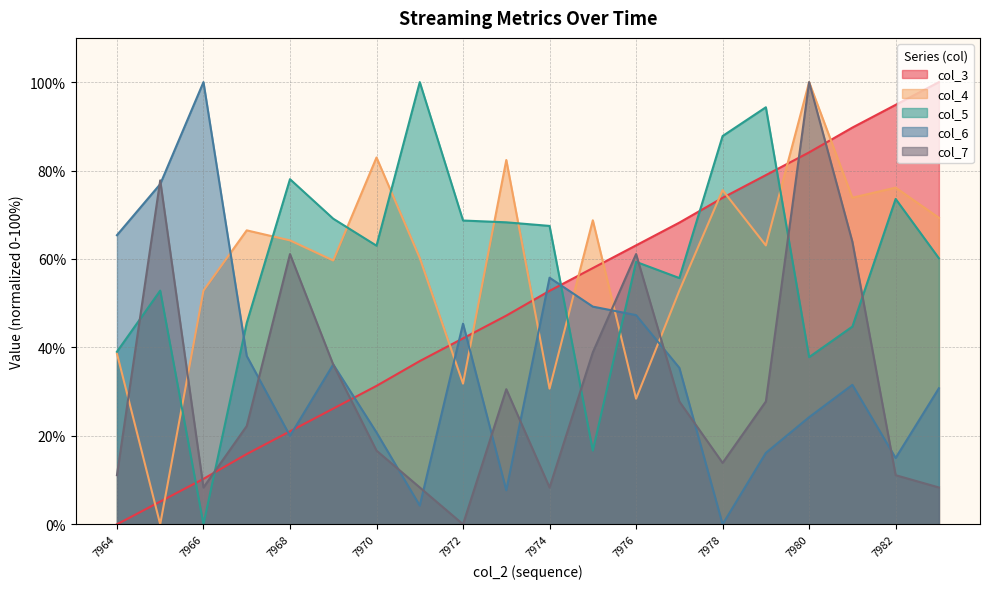

List the series in order of their peak value, highest first.

col_3, col_4, col_5, col_6, col_7